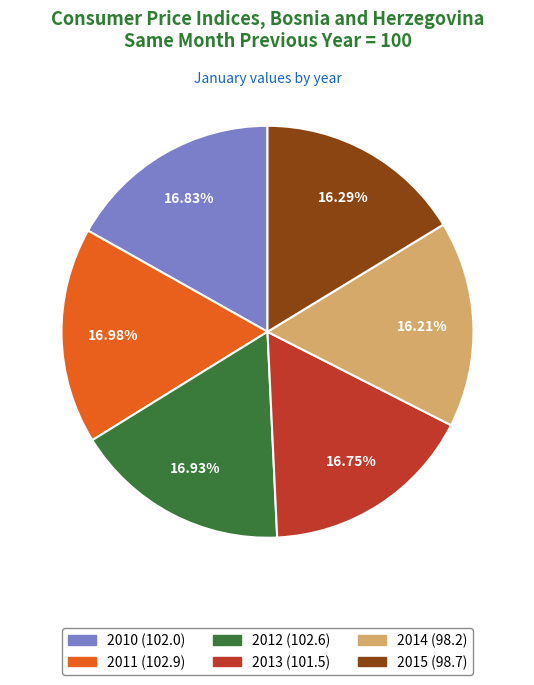

Does 2015 represent more than half of the total?

No